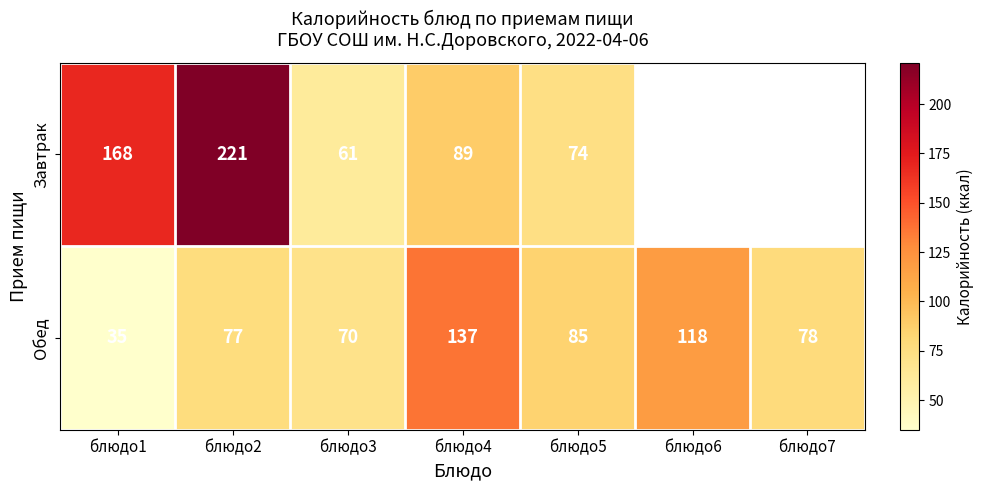

Which series changed the most between блюдо1 and блюдо2?

Завтрак